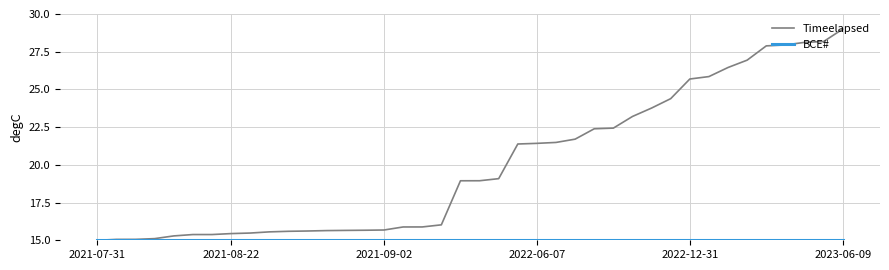

Which series has the largest total across all categories?

Timeelapsed